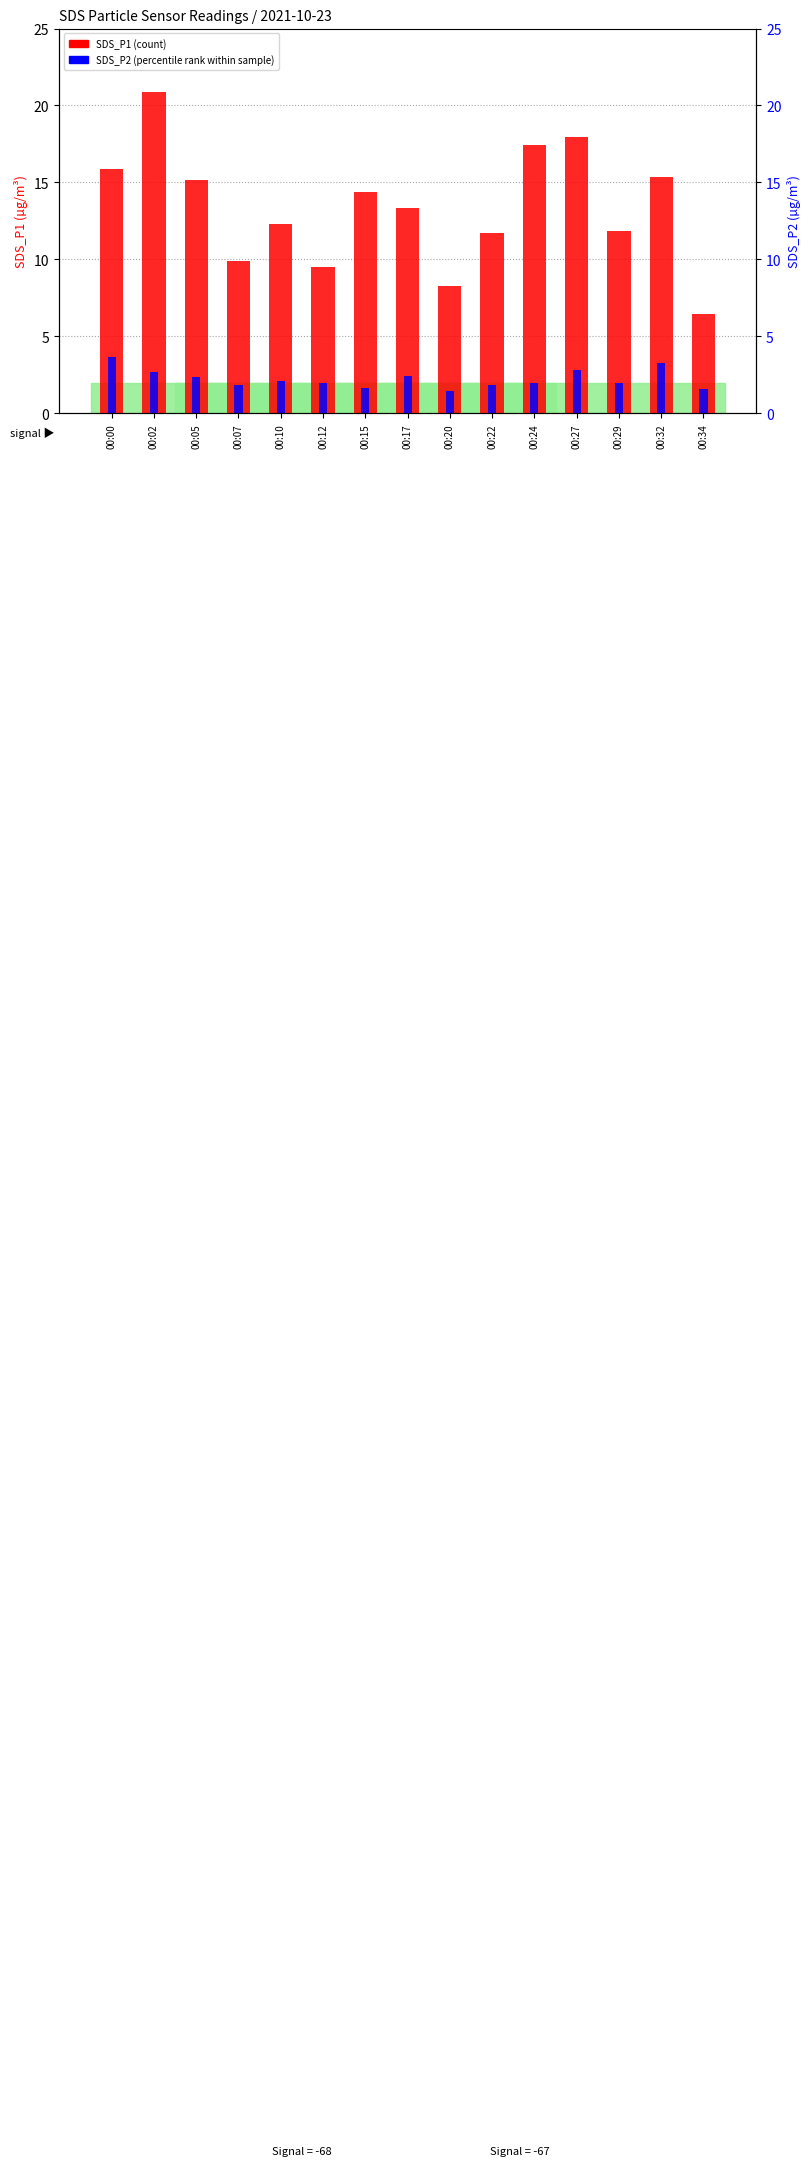

What is the difference between the highest and lowest values at 00:32?

12.1